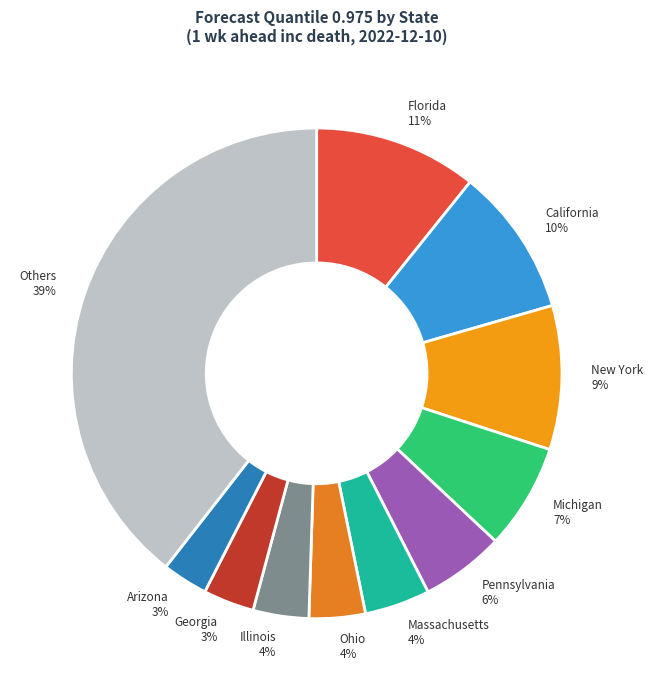

Which has a higher value, California or Georgia?

California